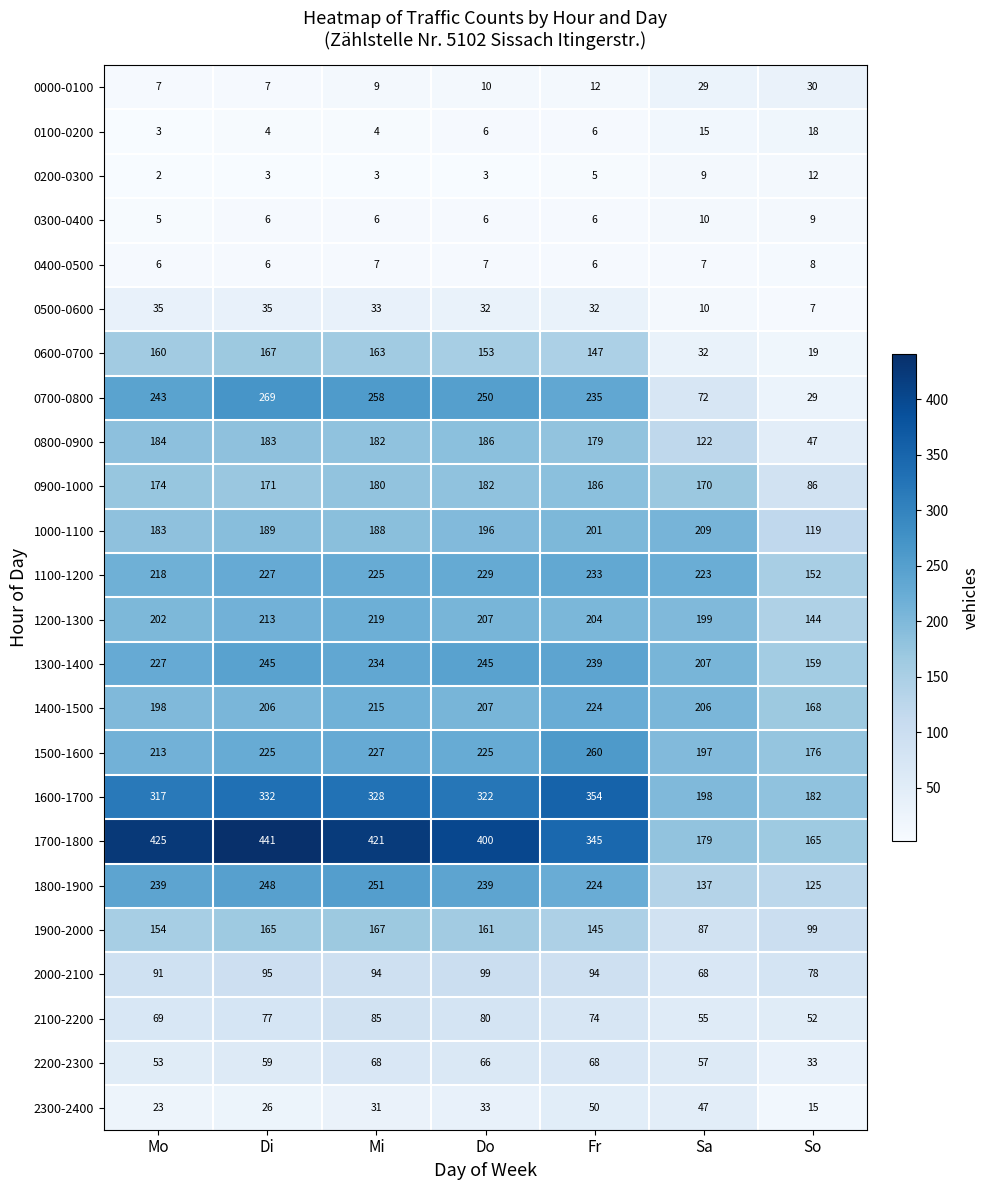

Between Mi and Do, which series saw the biggest shift?

1700-1800